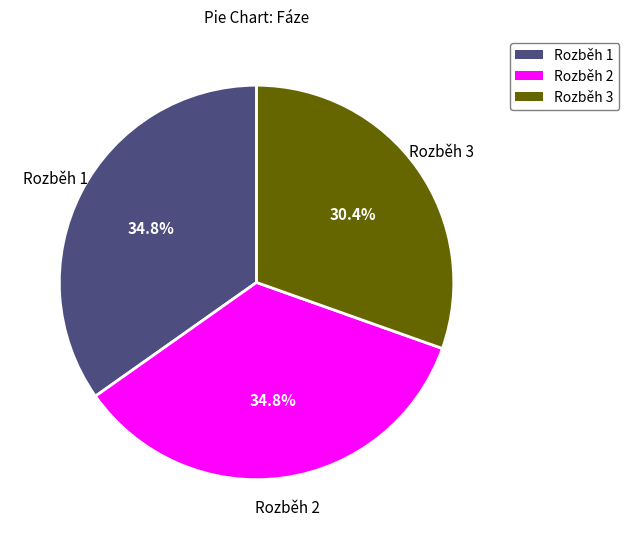

The Rozběh 2 slice represents 23% of the pie. True or false?

False